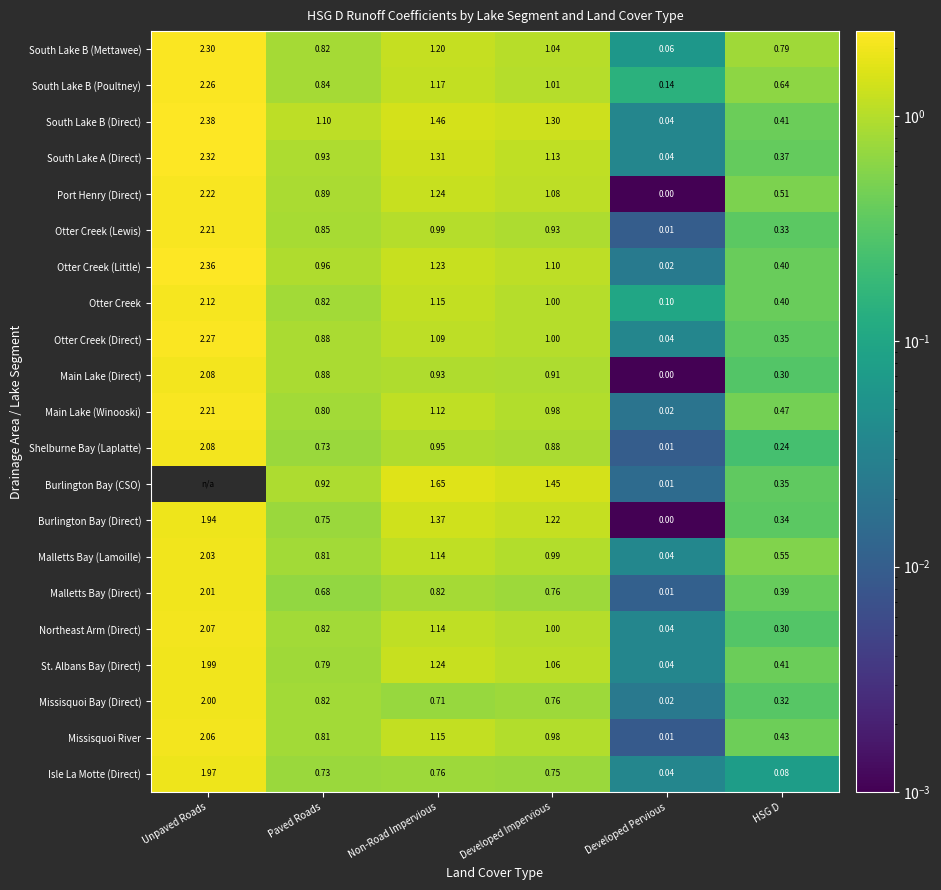

Is it true that Port Henry (Direct) equals 0.6 at Non-Road Impervious?

False